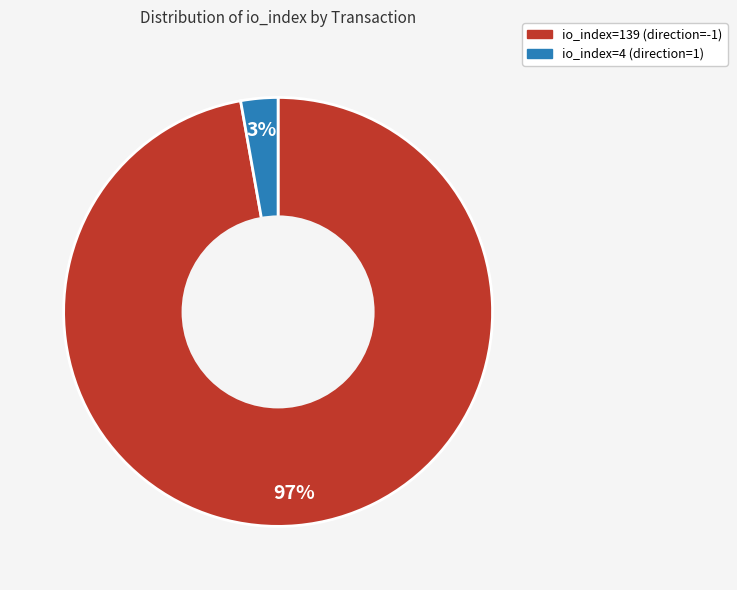

Which category has the biggest portion of the pie?

io_index=139 (direction=-1)